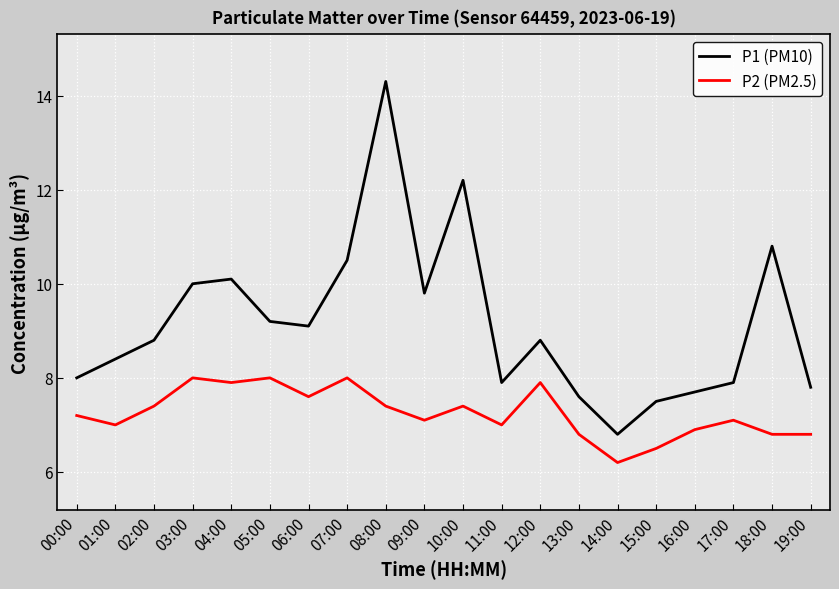

Rank the series by their maximum value, from highest to lowest.

P1 (PM10), P2 (PM2.5)